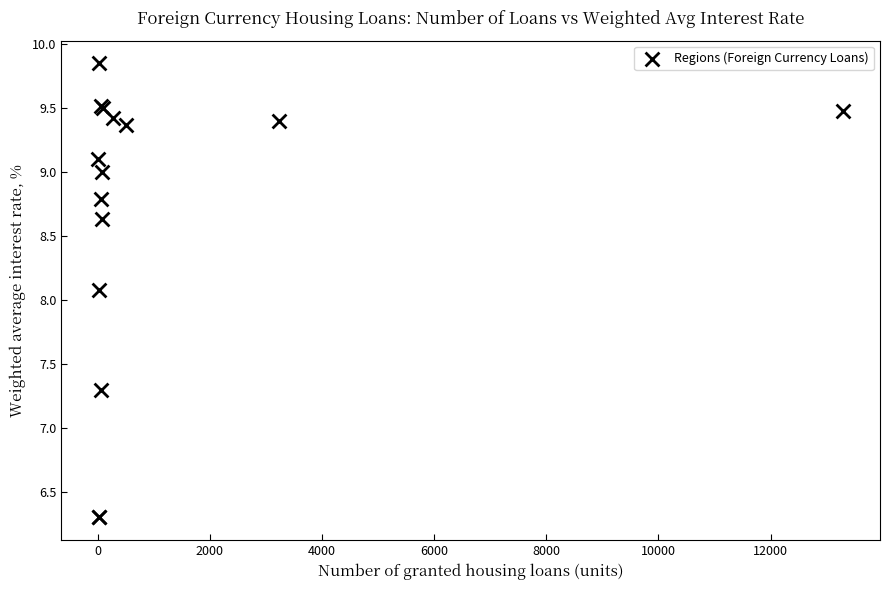

What Y value in the scatter plot is closest to 8?

8.1